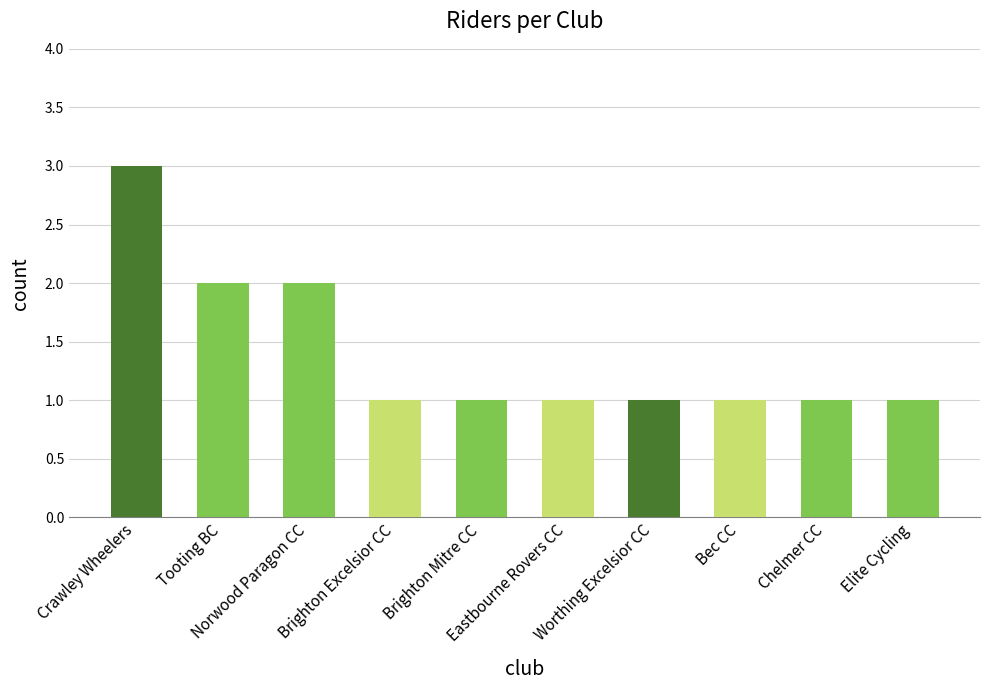

What is the value of the 7th bar from the left?

1